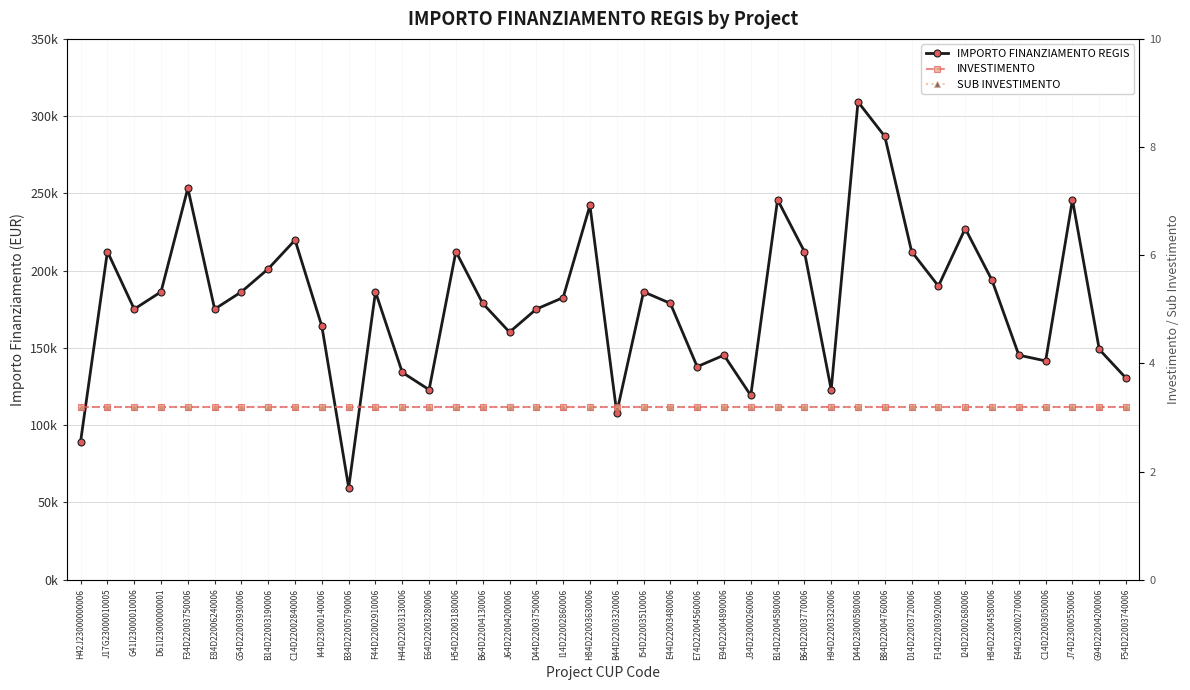

What is the difference between the maximum and minimum values in the IMPORTO FINANZIAMENTO REGIS series?

249629.6